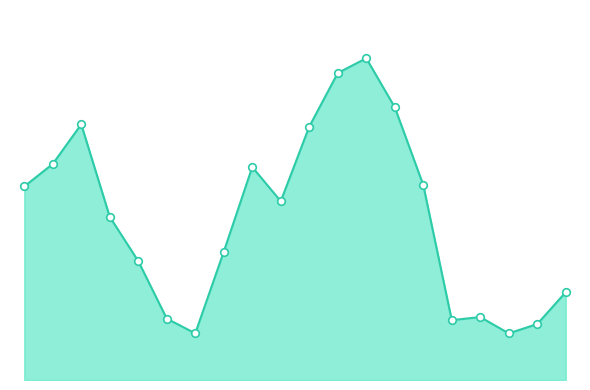

Is this an area chart (filled region under the line)?

Yes